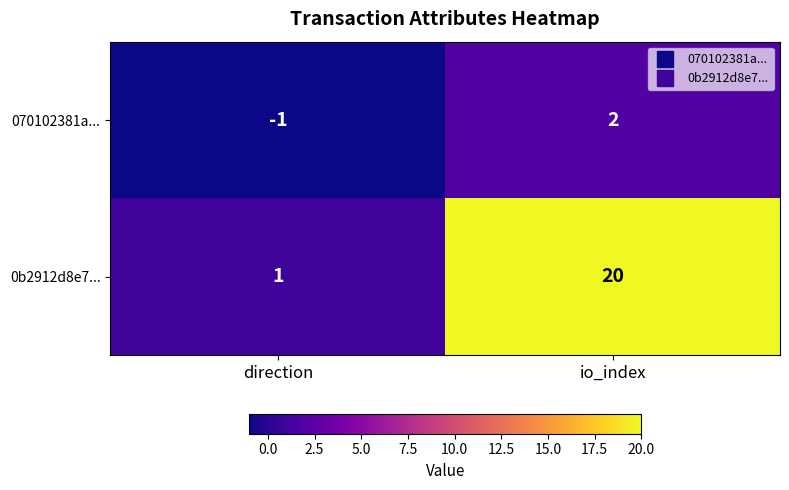

At which category is the sum across all series the highest?

io_index